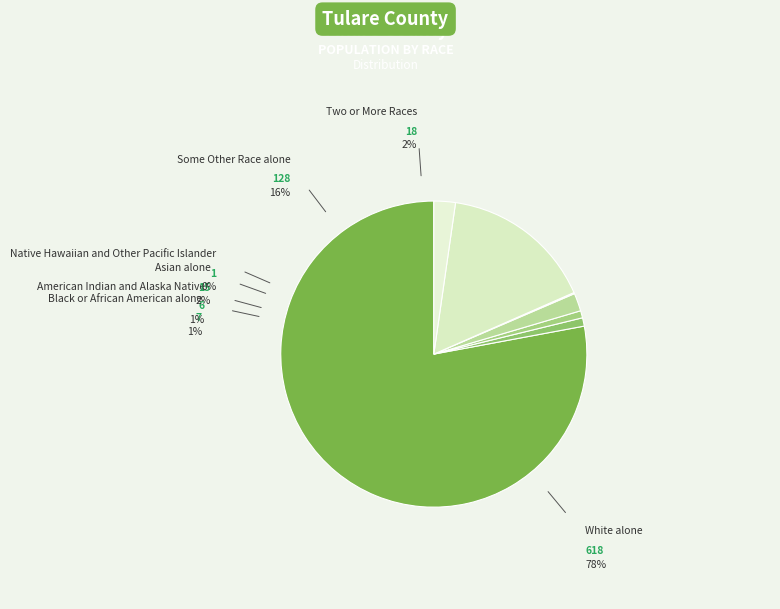

Approximately how many times larger is the value at Two or More Races compared to Some Other Race alone?

0.1